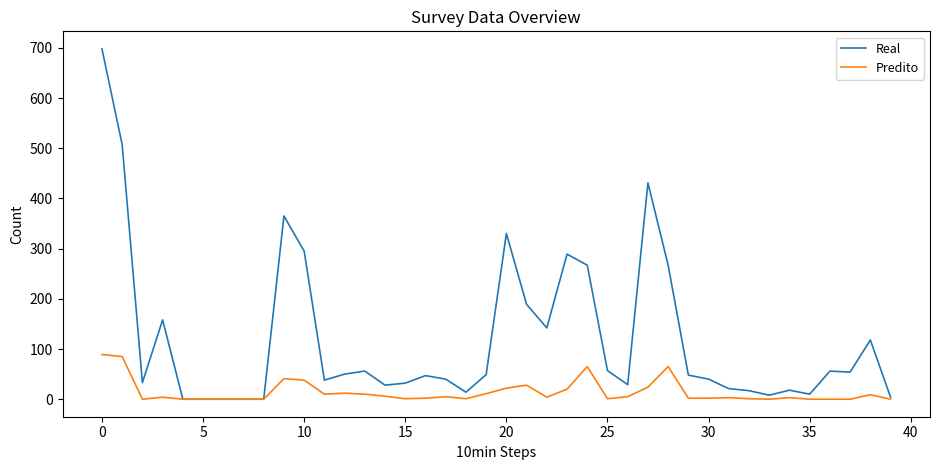

Which series has the largest range (max minus min)?

Real